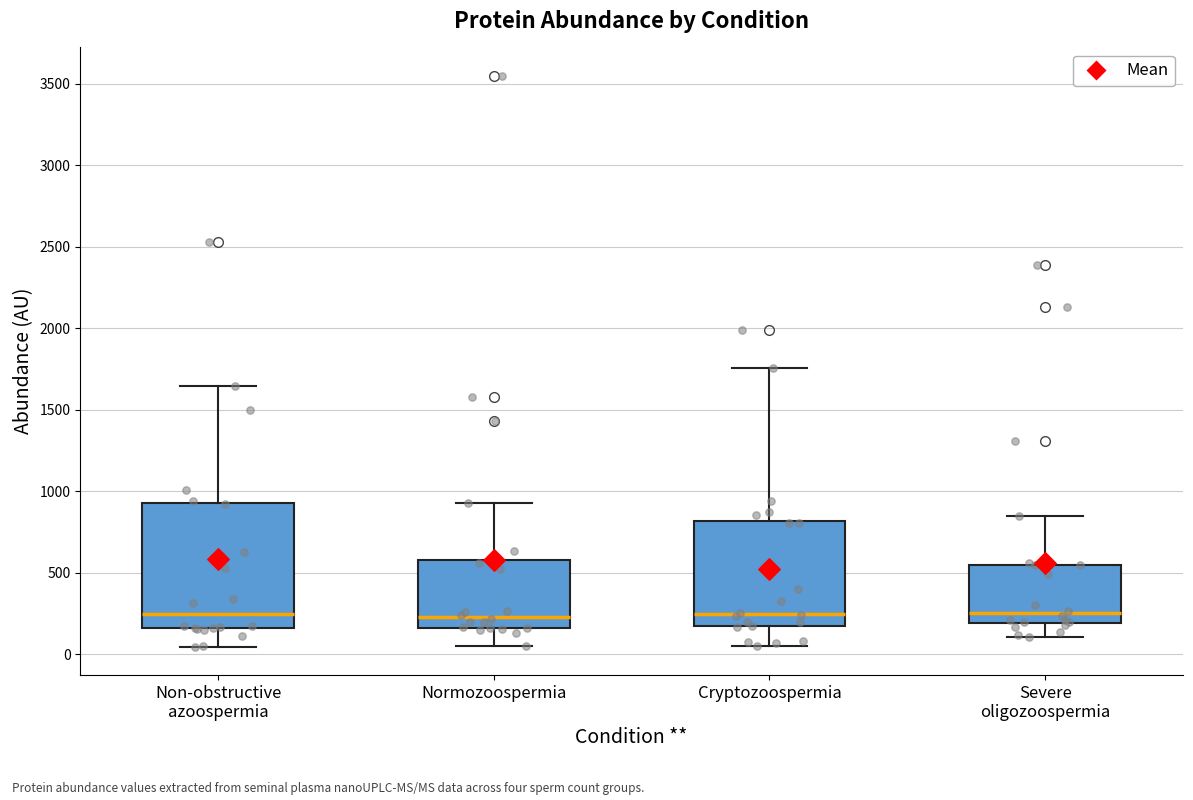

Reading left to right, read every box against the y-axis: the position of its median line, the range the box covers, and the ends of its whiskers. The values are not printed on the chart, so give them approximately, as read against the axis.

Non-obstructive azoospermia: median 250, box 150 to 950, whiskers 50 to 1650
Normozoospermia: median 250, box 150 to 600, whiskers 50 to 950
Cryptozoospermia: median 250, box 150 to 800, whiskers 50 to 1750
Severe oligozoospermia: median 250, box 200 to 550, whiskers 100 to 850